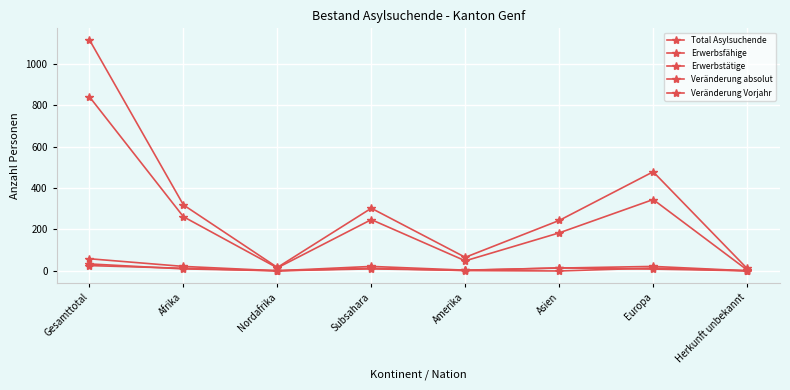

What is the lowest value of the Total Asylsuchende series?

11